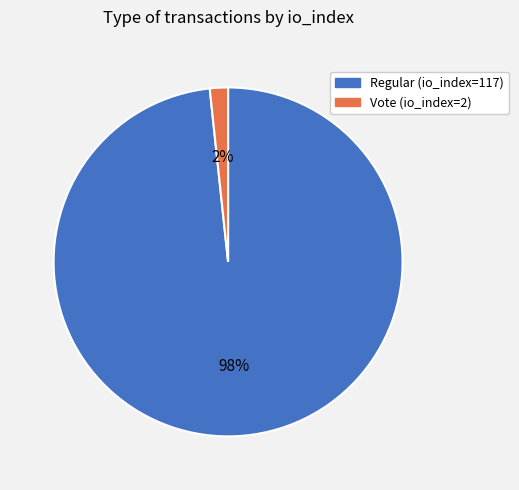

To the nearest percent, what is the average slice percentage?

50%